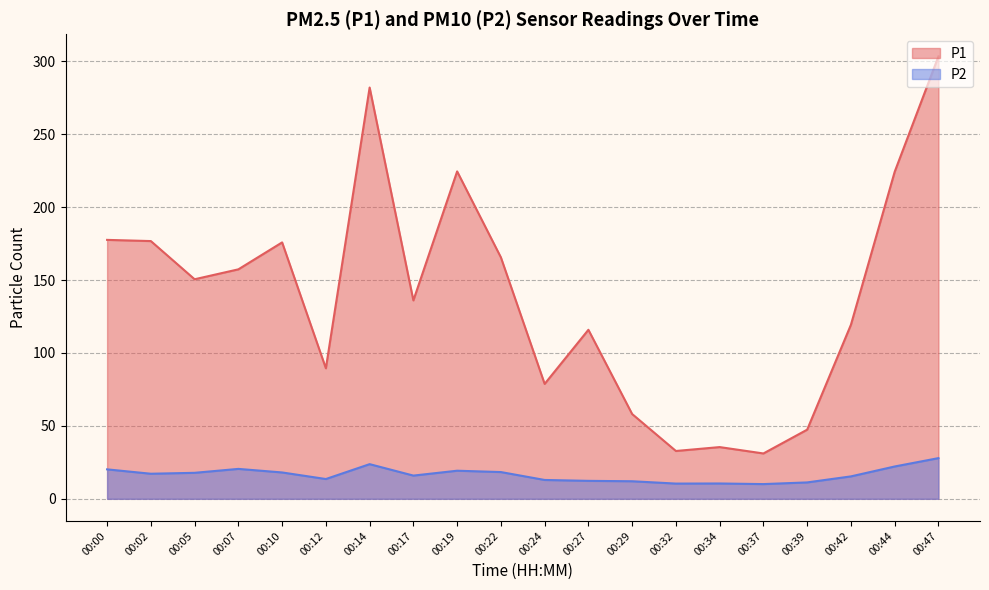

Is it true that P2 equals 20.2 at 00:00?

True